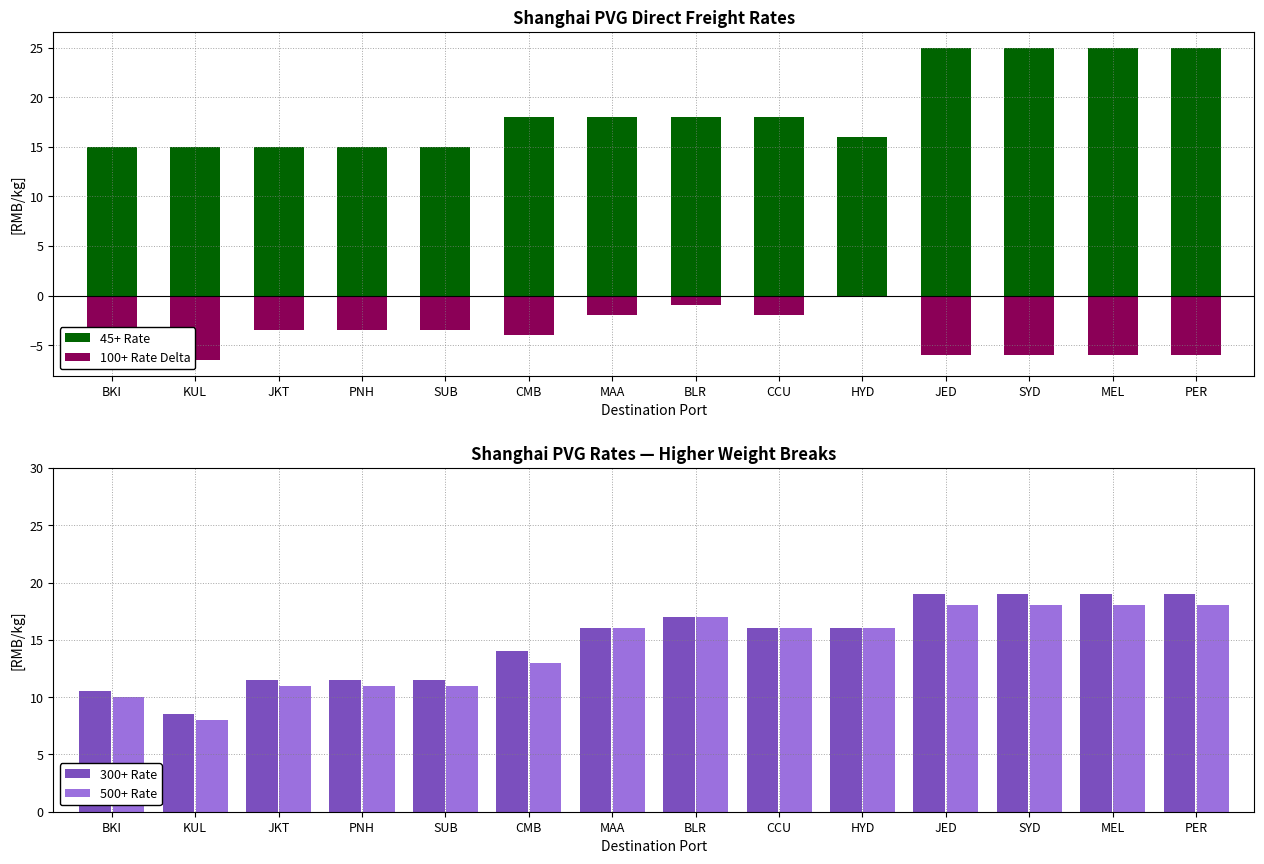

How many 500+ Rate values are between 11 and 18?

12